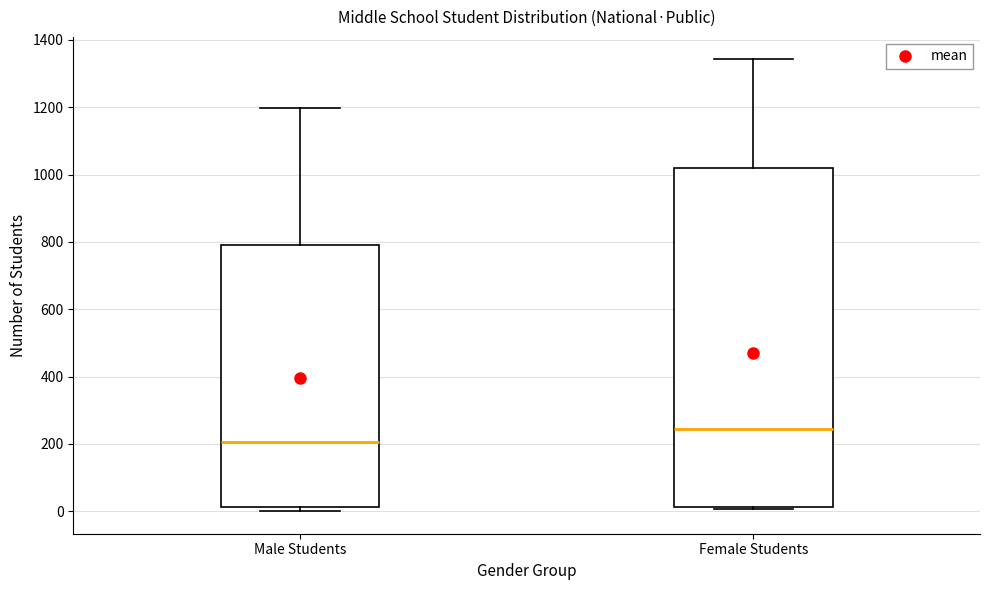

Reading left to right, read every box against the y-axis: the position of its median line, the range the box covers, and the ends of its whiskers. The values are not printed on the chart, so give them approximately, as read against the axis.

Male Students: median 200, box 20 to 800, whiskers 0 to 1200
Female Students: median 240, box 20 to 1020, whiskers 0 to 1340